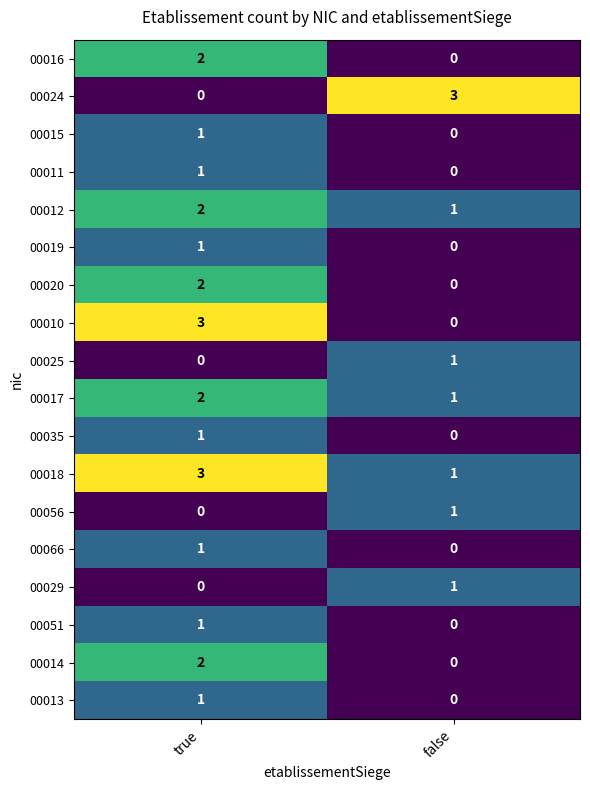

Which series has the largest total across all categories?

00018